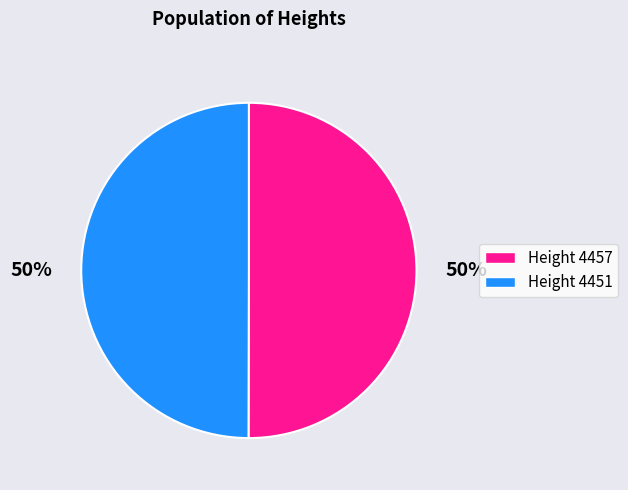

Count the number of slices in the pie.

2